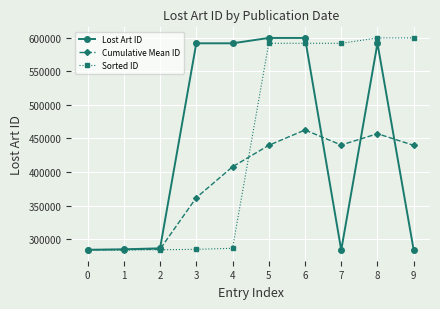

Is the value of Sorted ID at 6 greater than the value of Cumulative Mean ID at 7?

Yes